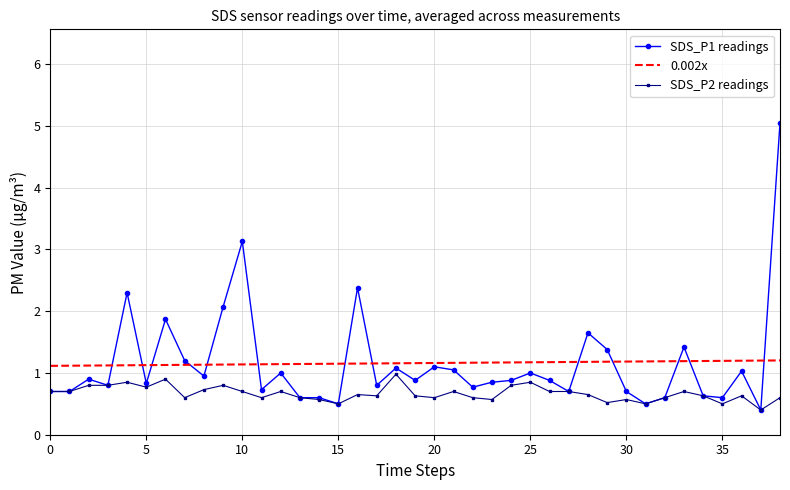

What is the minimum value for SDS_P1 readings?

0.4